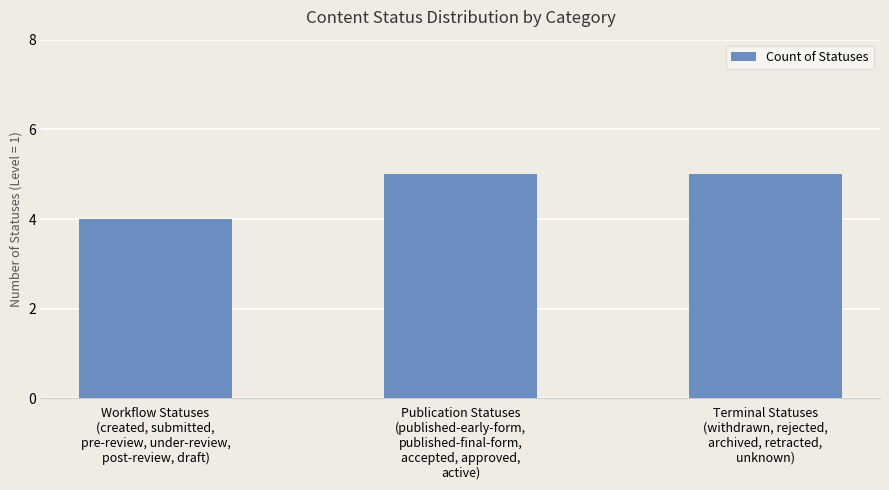

Count the number of data series in this chart.

1